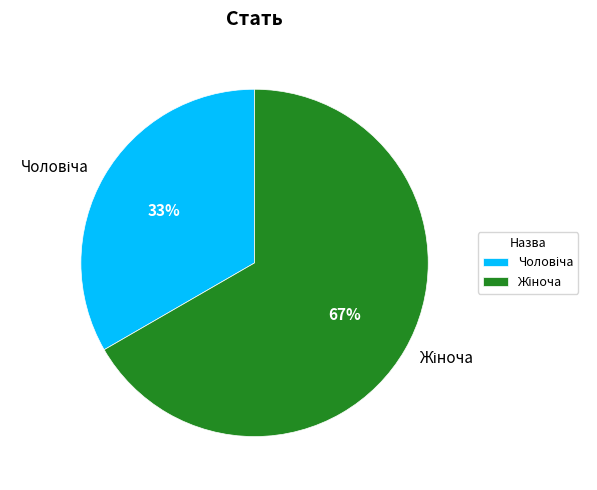

To the nearest percent, what is the average slice percentage?

50%